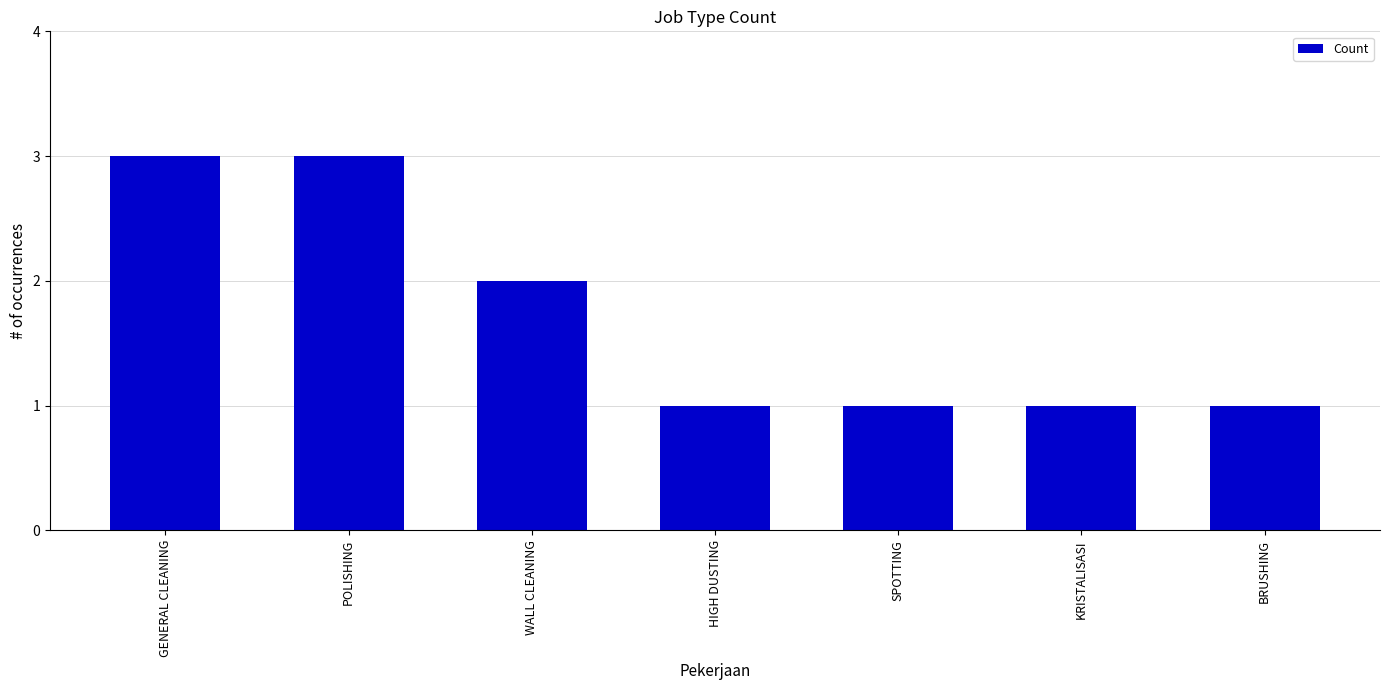

Does the chart contain stacked bars?

No